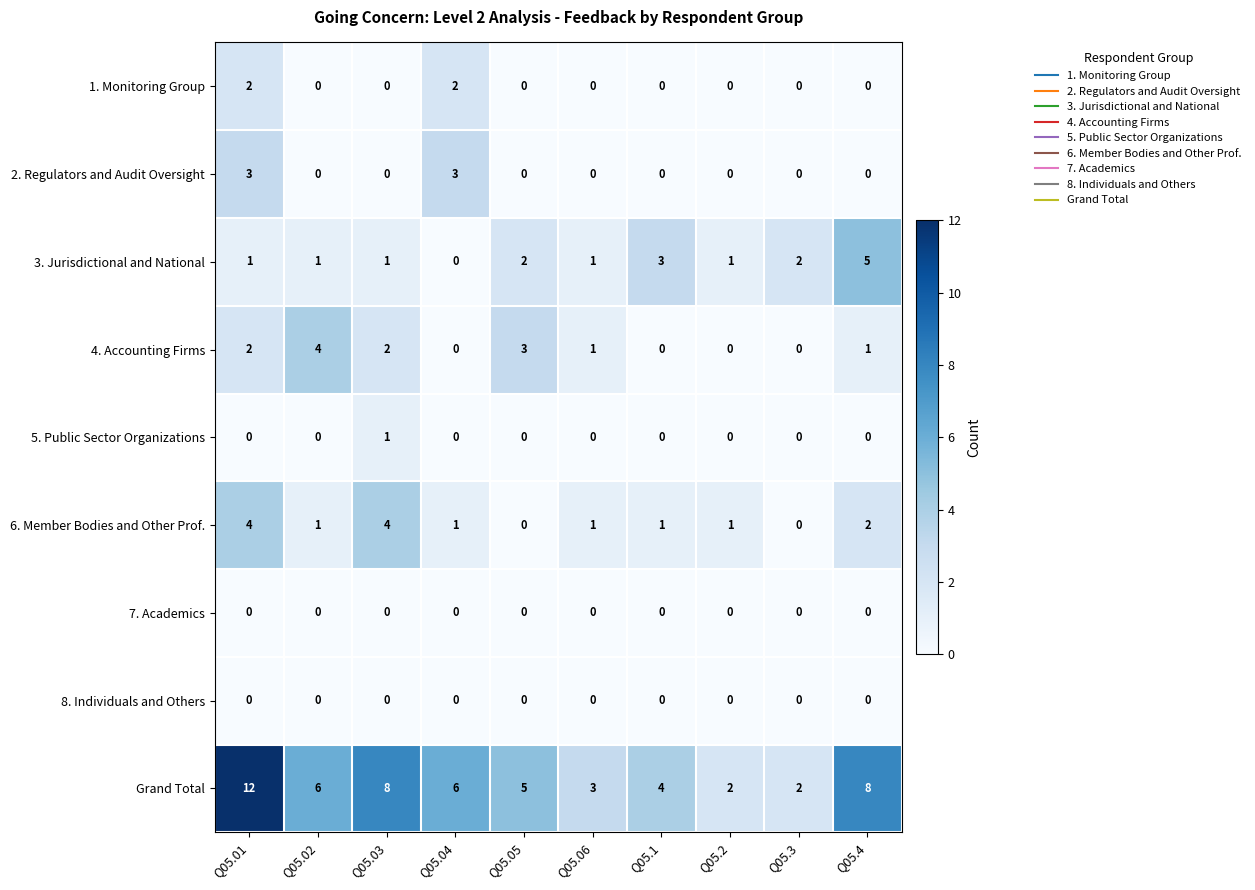

Count the 3. Jurisdictional and National values in the range 1 to 2.

7